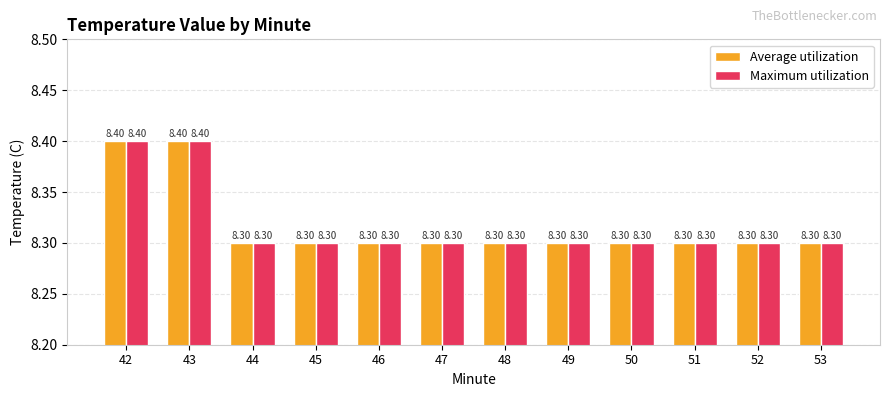

At how many categories does at least one series exceed 8?

12